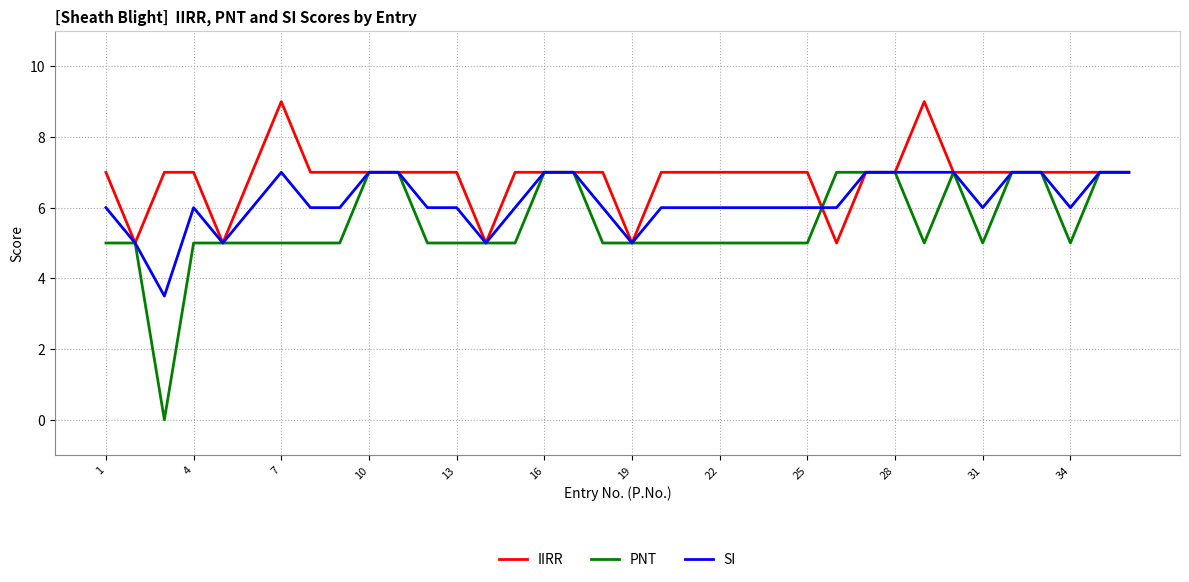

What is the sum of all SI values?

222.5